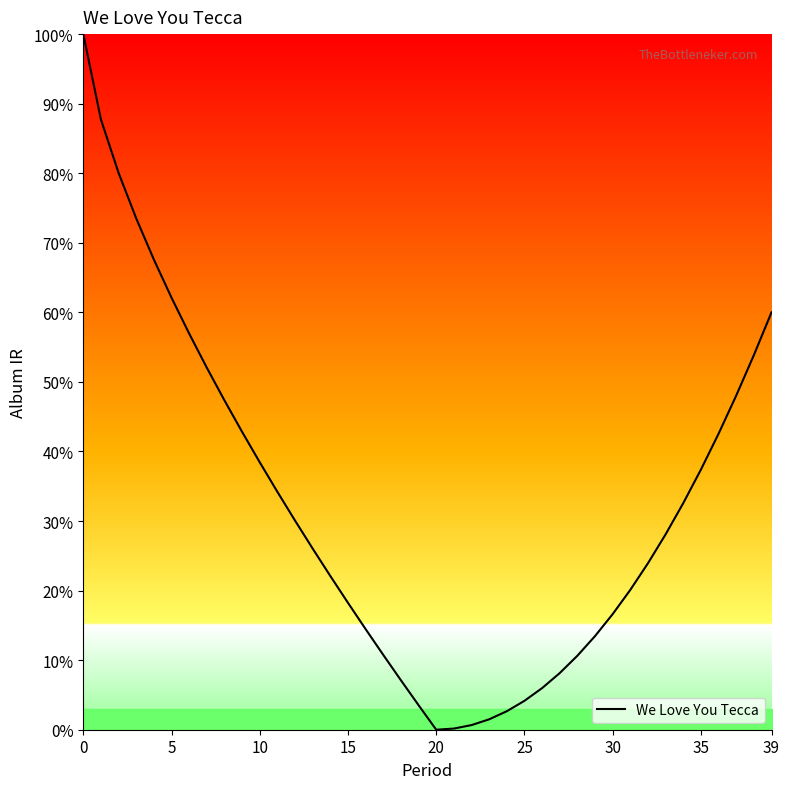

Does the chart display data point markers on the line(s)?

No